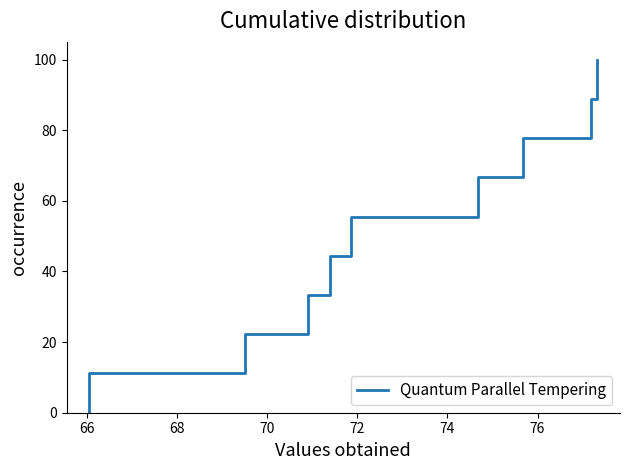

True or false: the data has more than 0 interior local peaks.

False